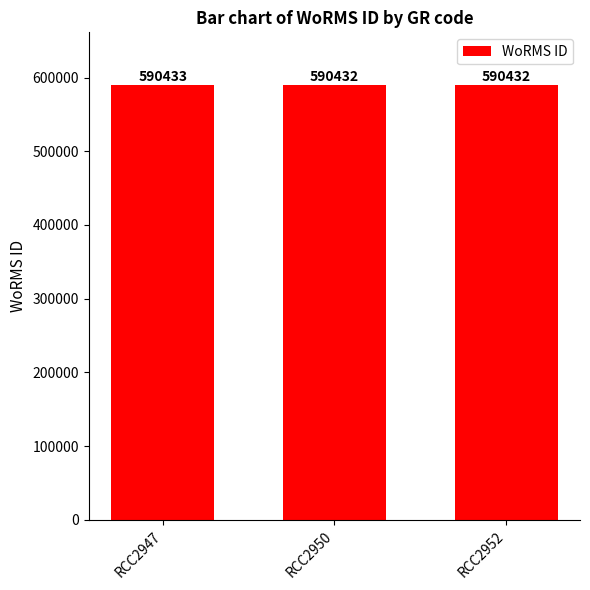

Reading left to right, extract all data points from this chart.

590433	590432	590432